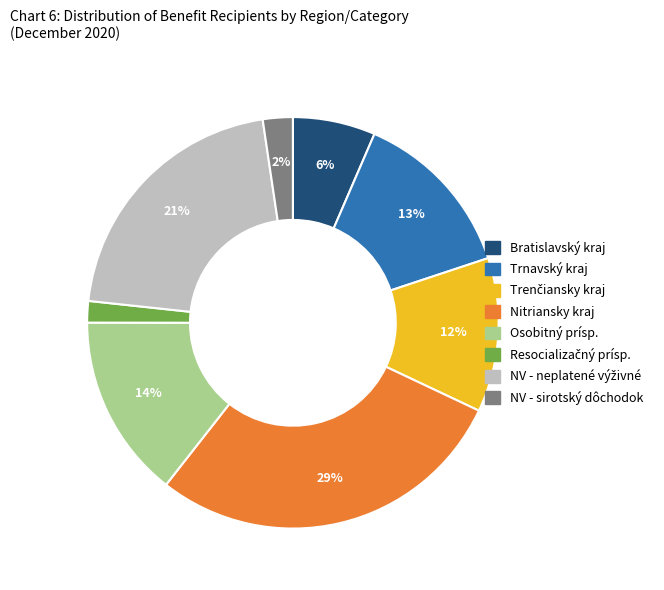

Is the sum of NV - sirotský dôchodok and Trnavský kraj greater than half?

No